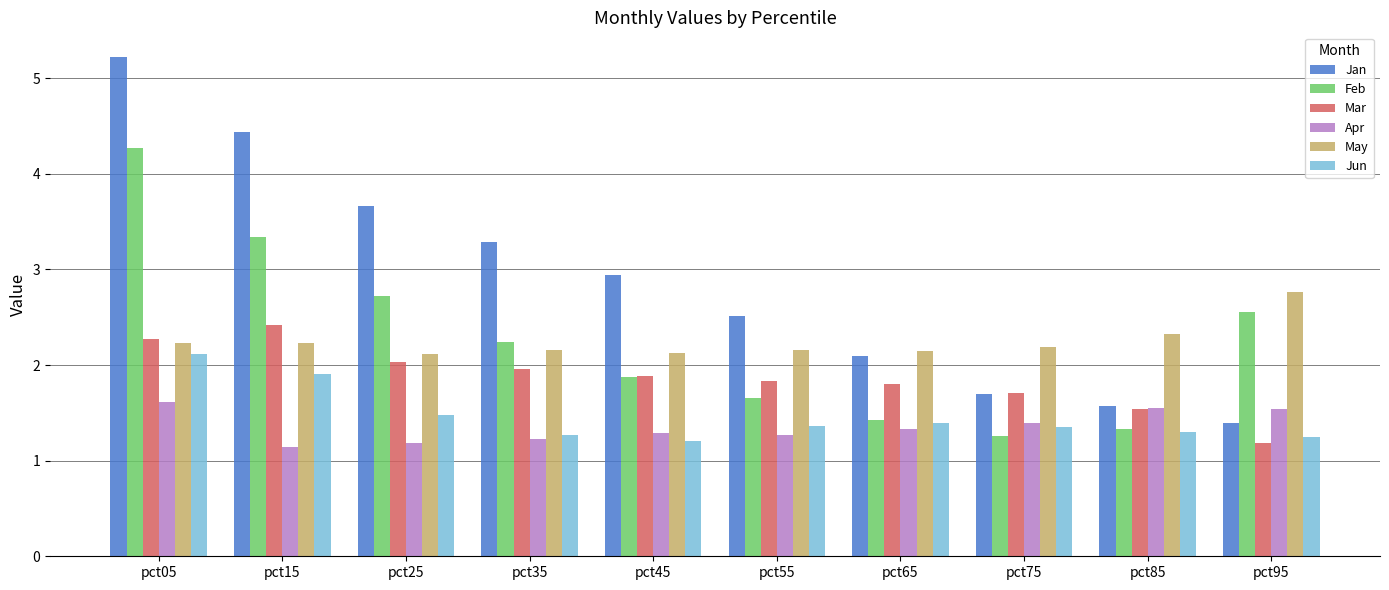

Is the value of Jan at pct85 greater than the value of Apr at pct35?

Yes